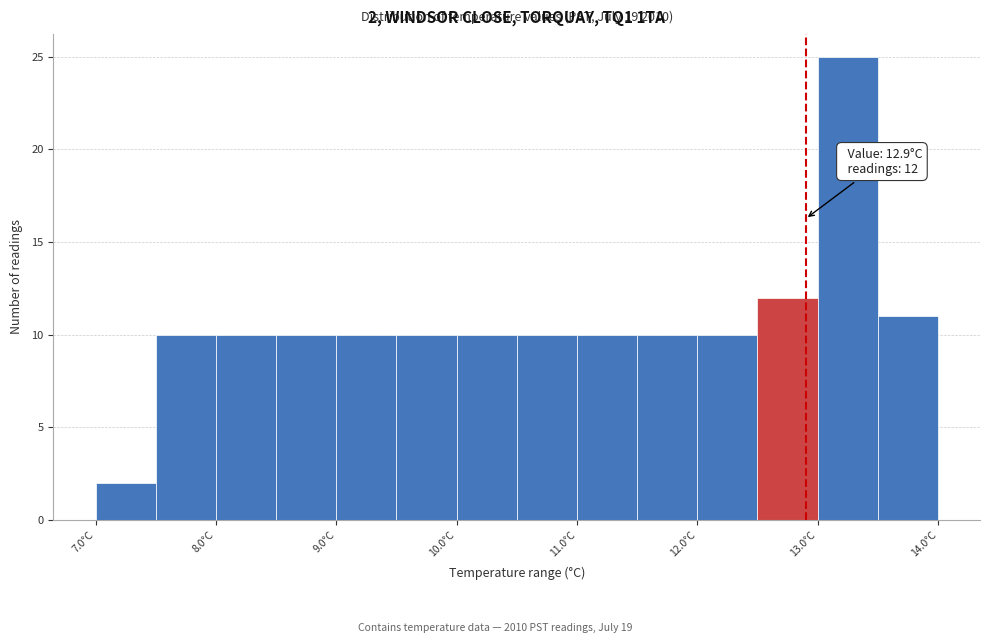

Over which range of the x-axis is the bar tallest?

13.0 to 13.5